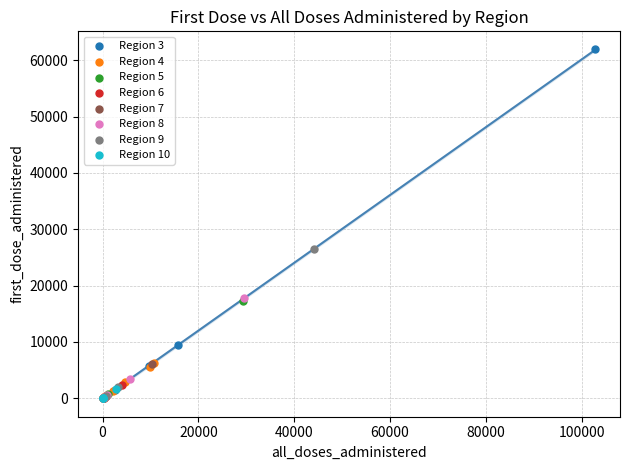

Which series has the widest spread of Y values?

Region 3